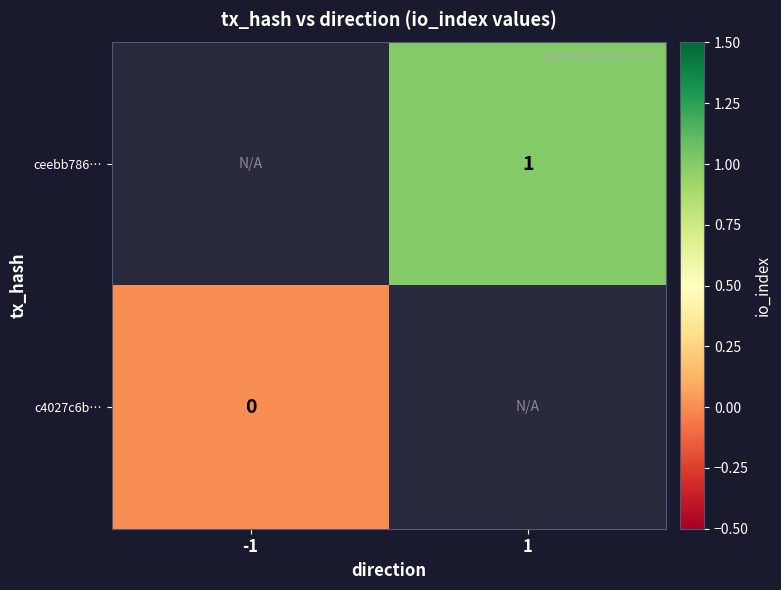

True or false: ceebb786… has a value of 0 at 1.

False